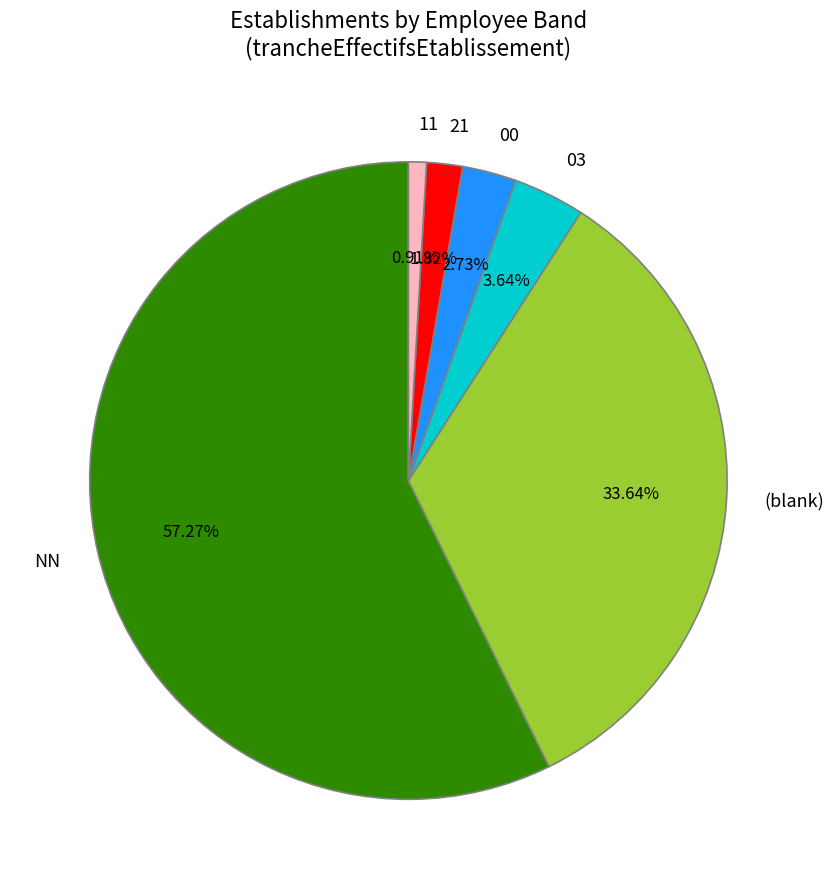

Which has a higher value, 03 or 11?

03